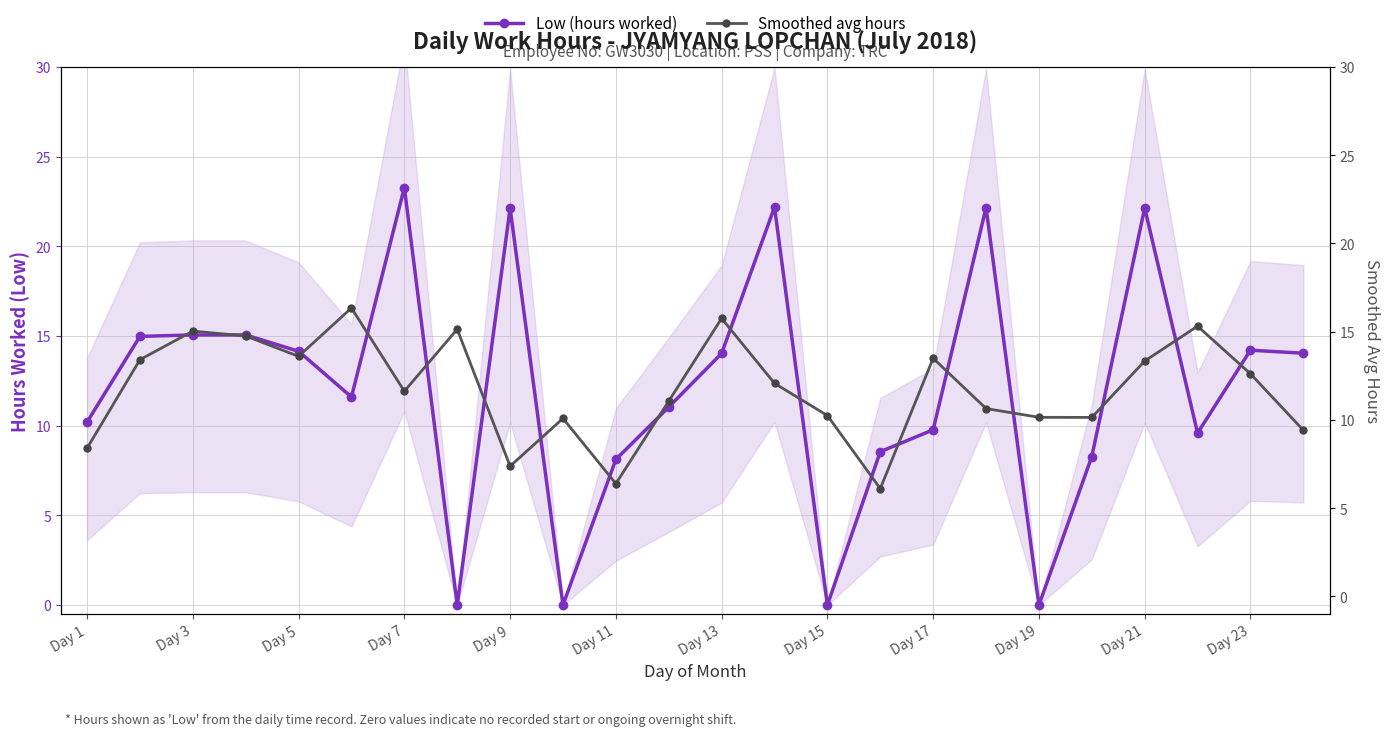

What is the greatest value displayed?

23.3